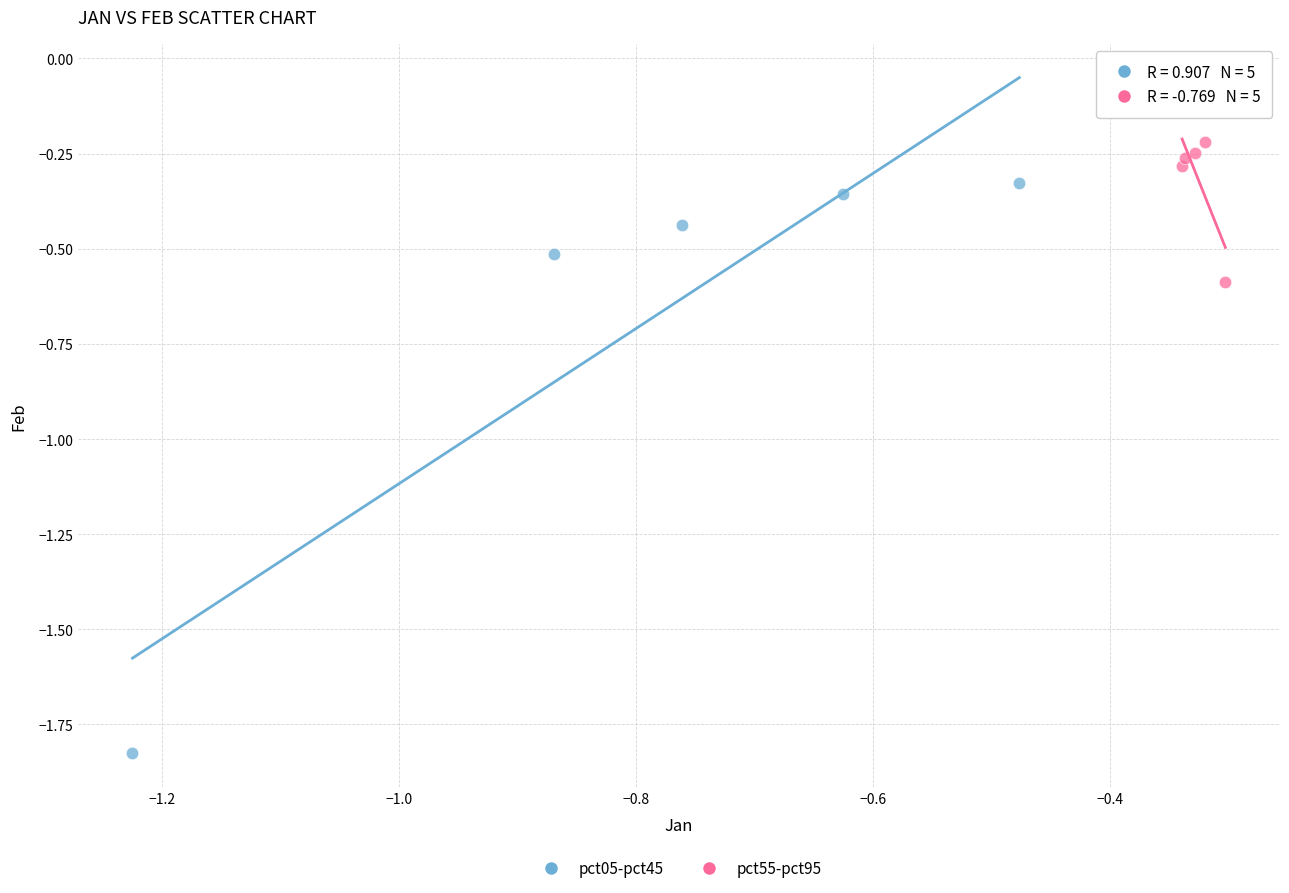

Which series contains the highest Y value?

pct55-pct95